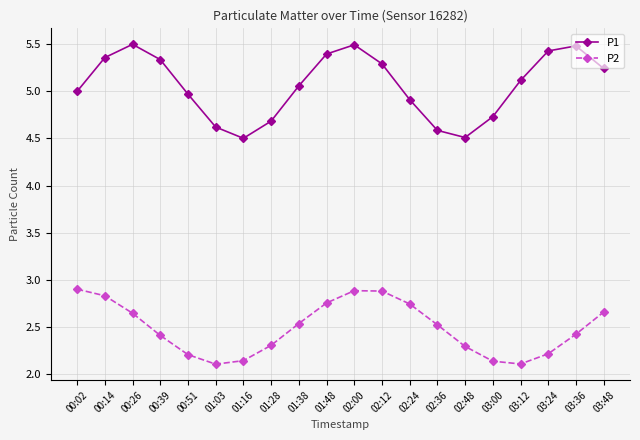

What is the label of the 8th point from the right?

02:24